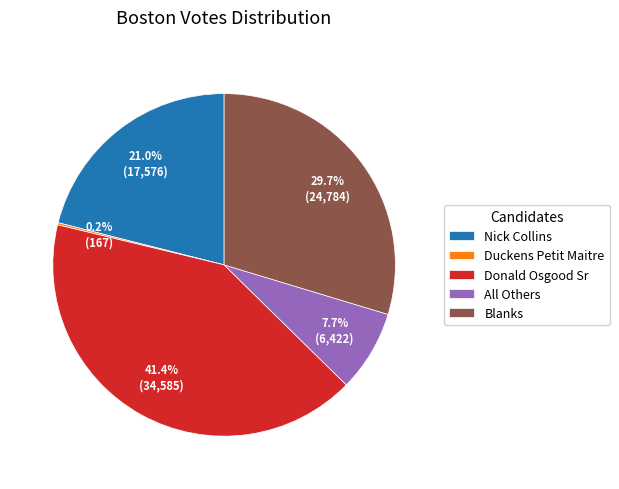

Between Donald Osgood Sr and Blanks, which is larger?

Donald Osgood Sr